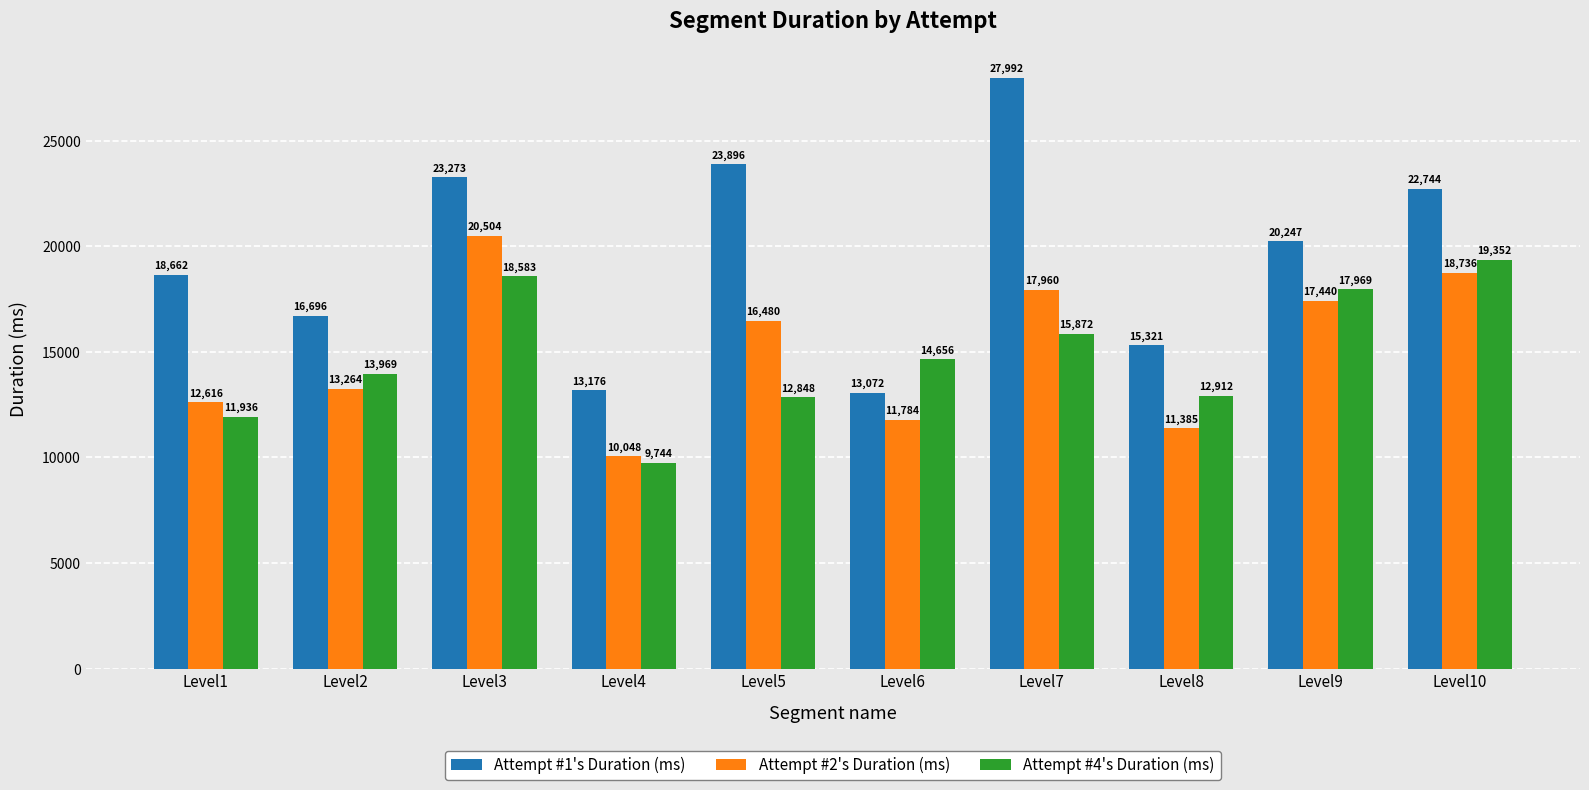

The value of Attempt #4's Duration (ms) at Level10 is 32559. True or false?

False